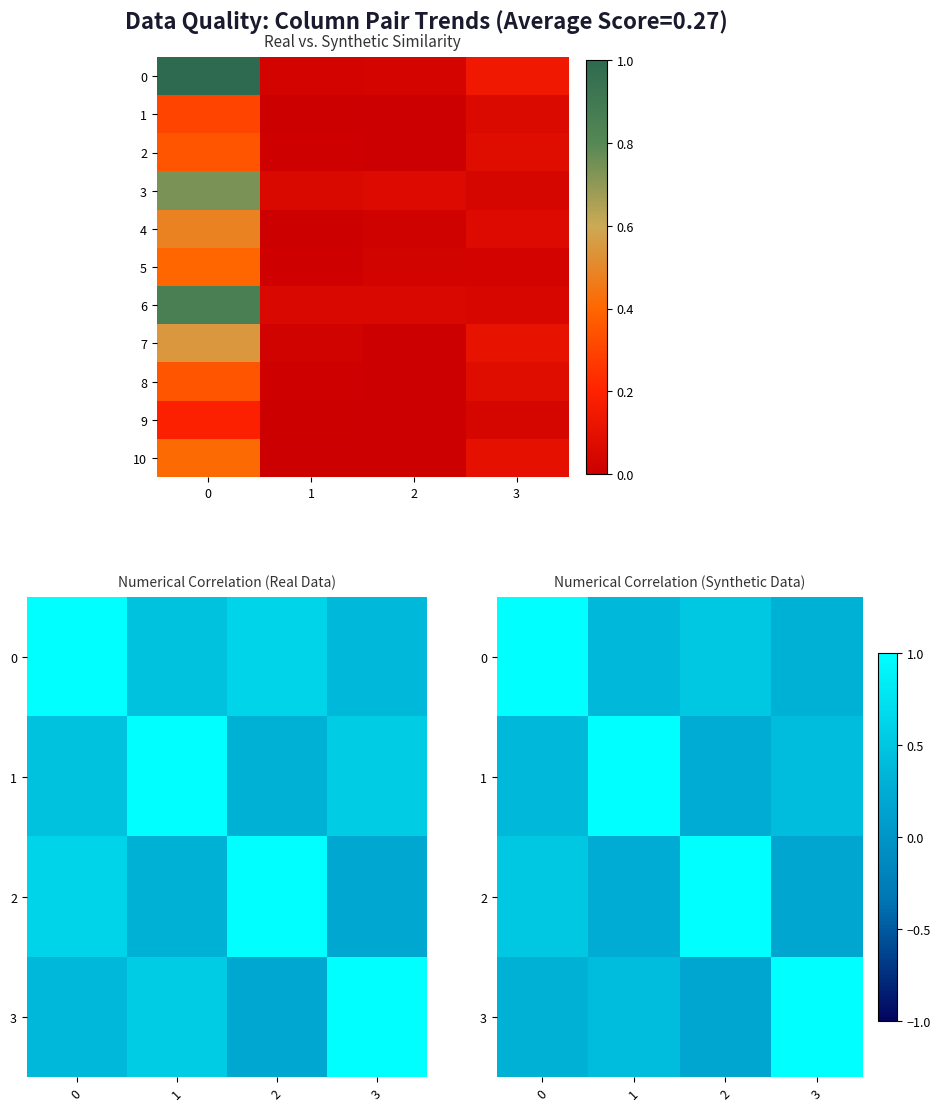

Is it true that 6 equals 0.1 at 3?

False